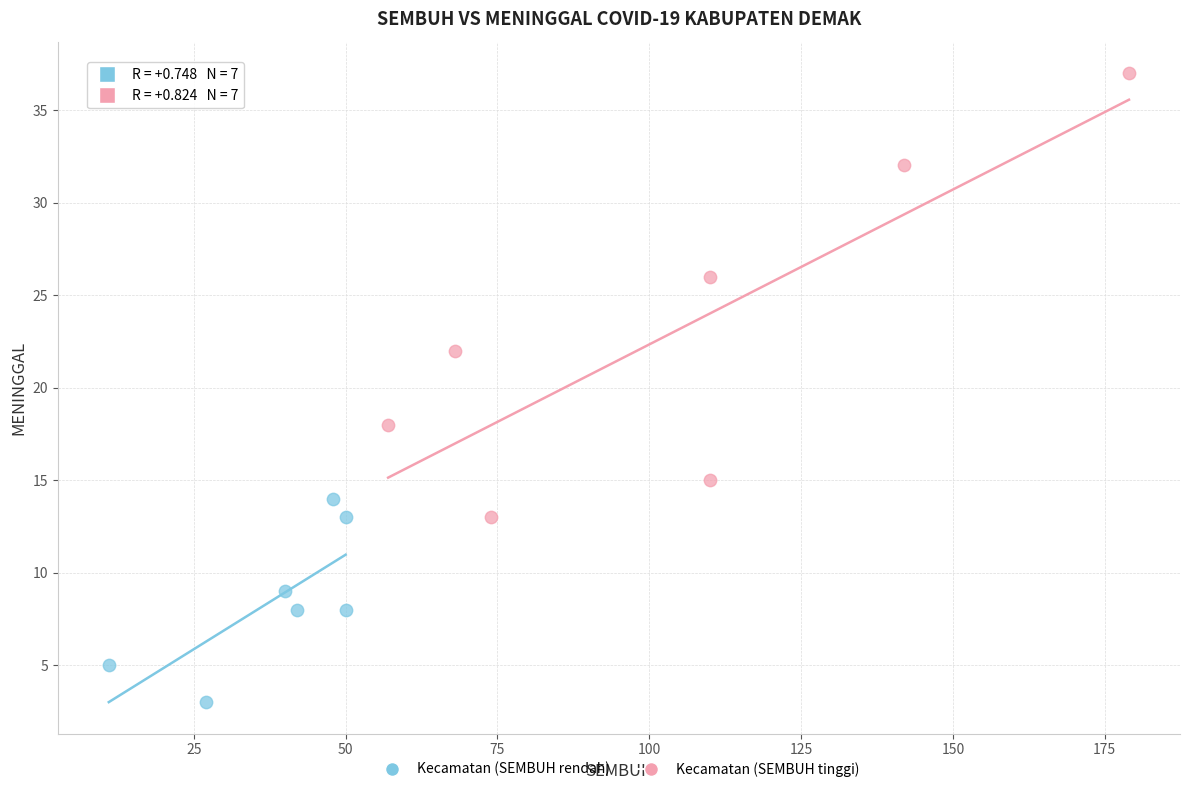

Which series has the widest spread of Y values?

Kecamatan (SEMBUH tinggi)